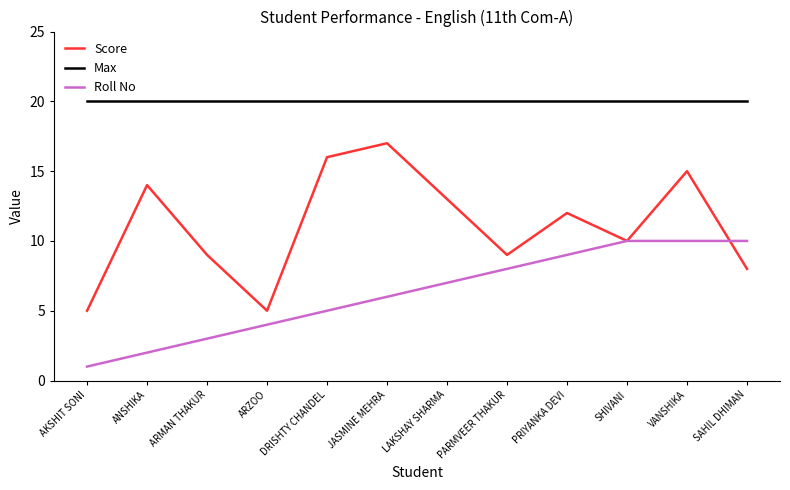

Which series changed the most between AKSHIT SONI and PRIYANKA DEVI?

Roll No